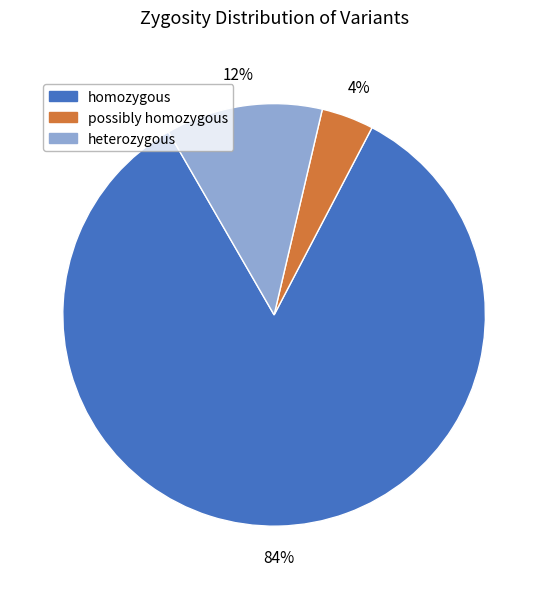

To the nearest percent, what is the difference between the largest and smallest slice percentages?

80%